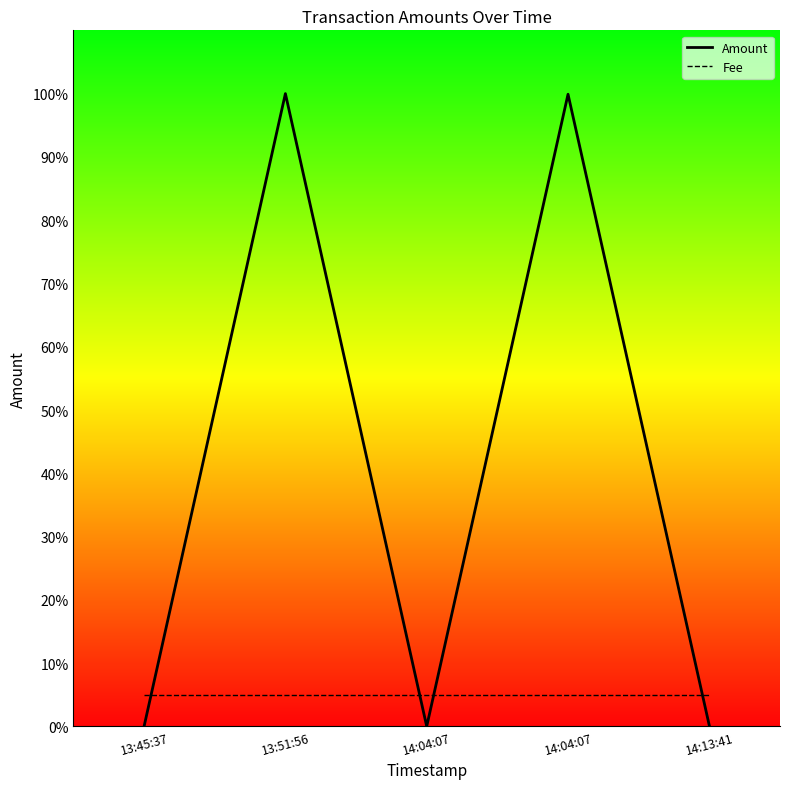

What is the total value across all series at 14:04:07?

5.0